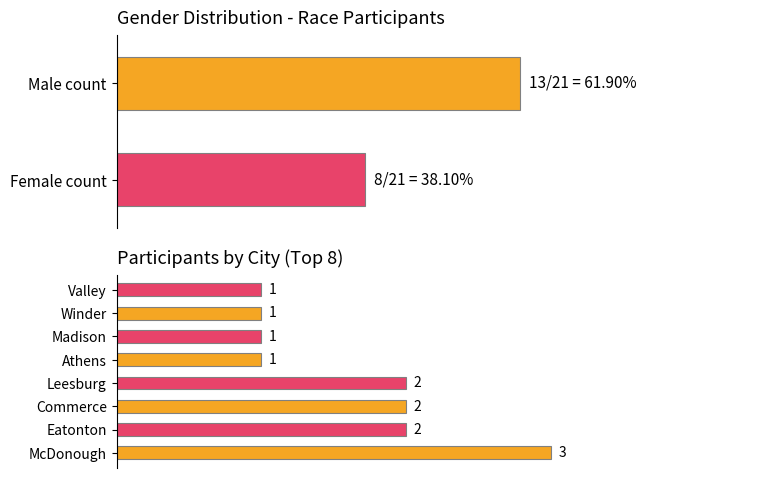

What is the value of the 3rd bar from the left?

2